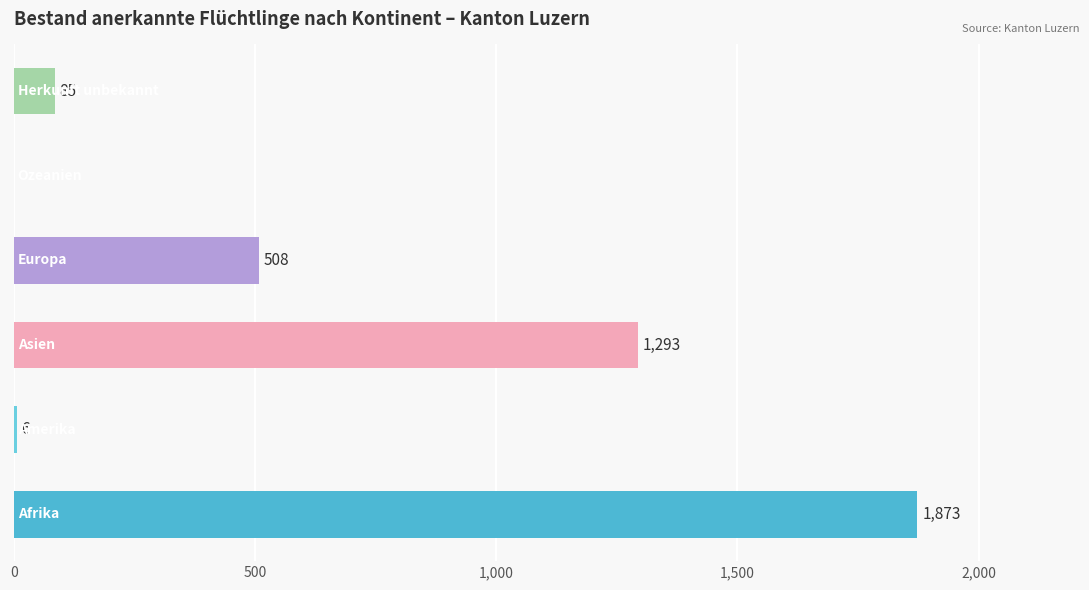

What is the greatest value displayed?

1873